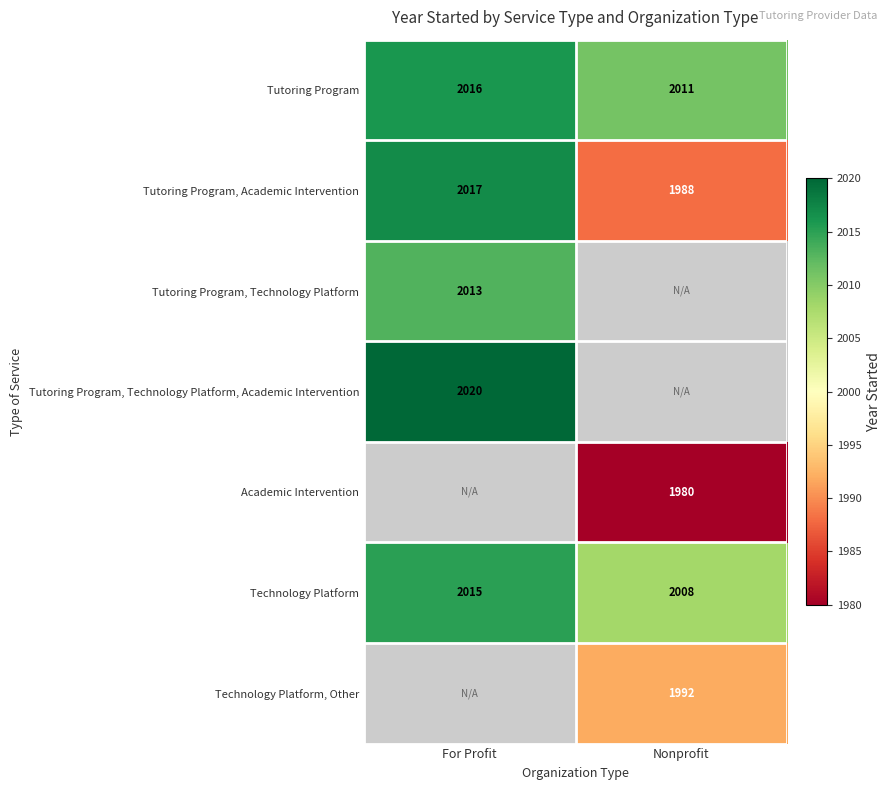

List the labels in order of Technology Platform value, smallest first.

Nonprofit, For Profit